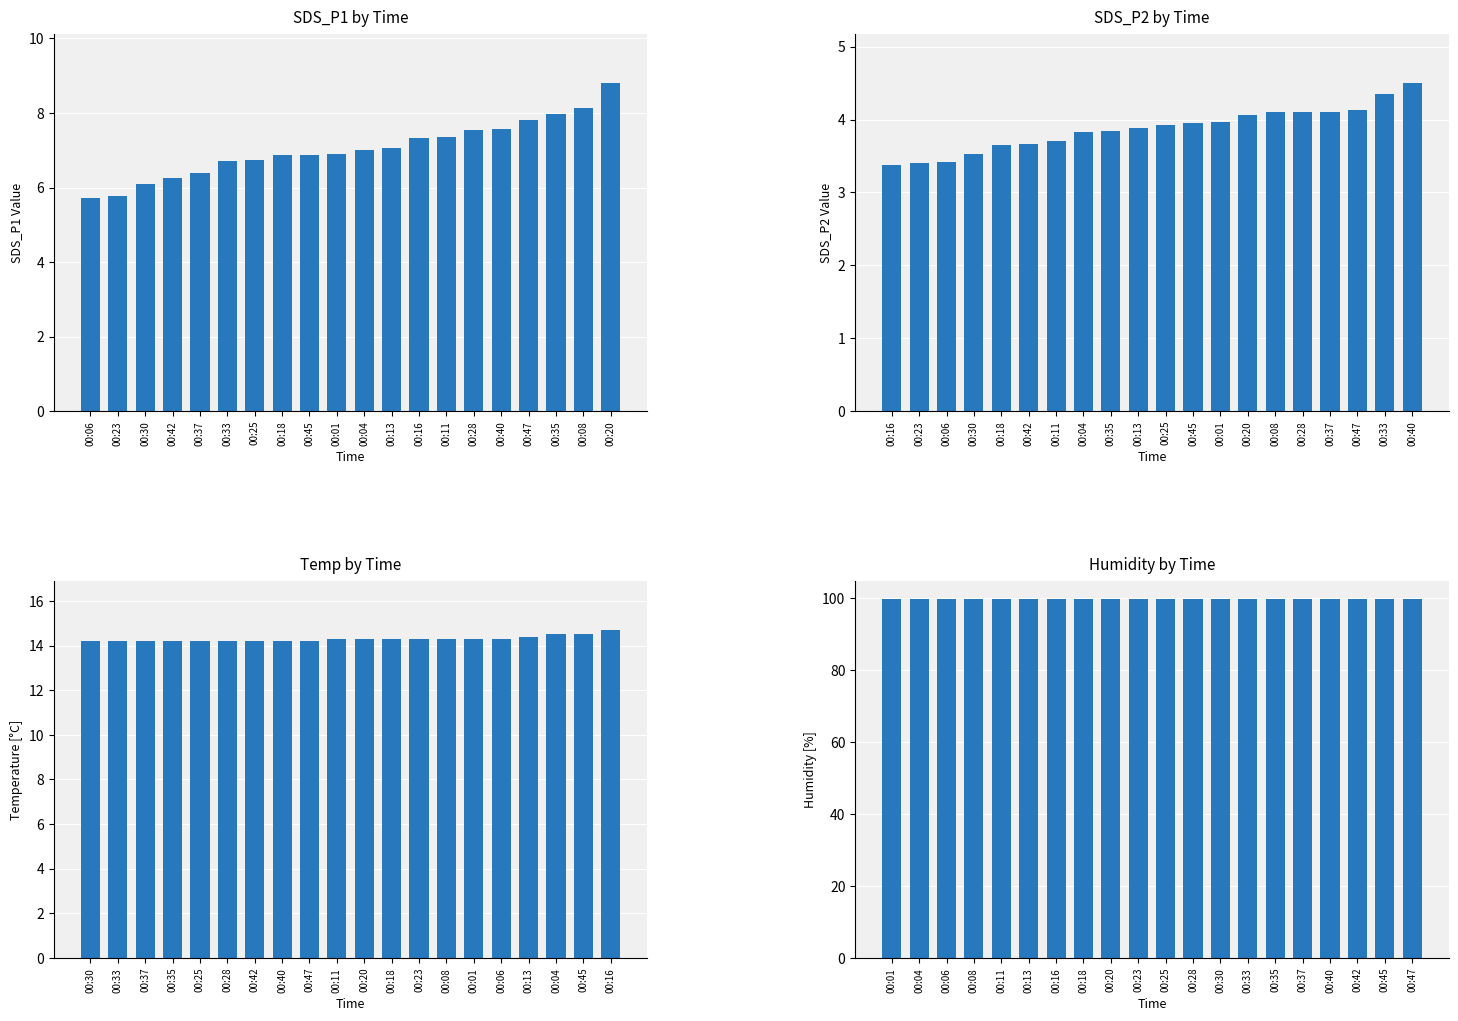

What is the greatest value displayed?

99.9